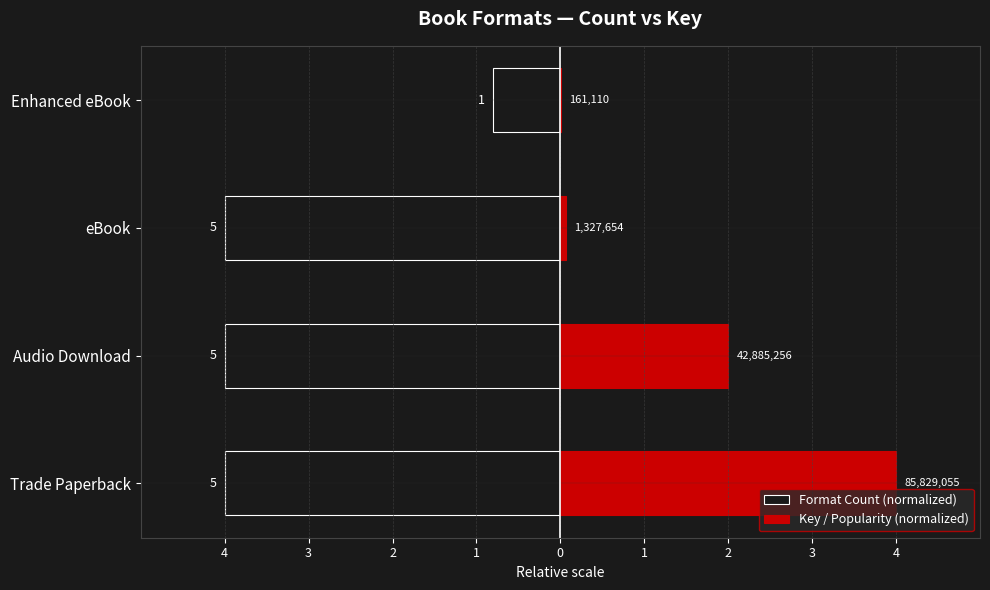

What is the difference between the highest and lowest values at eBook?

4.1